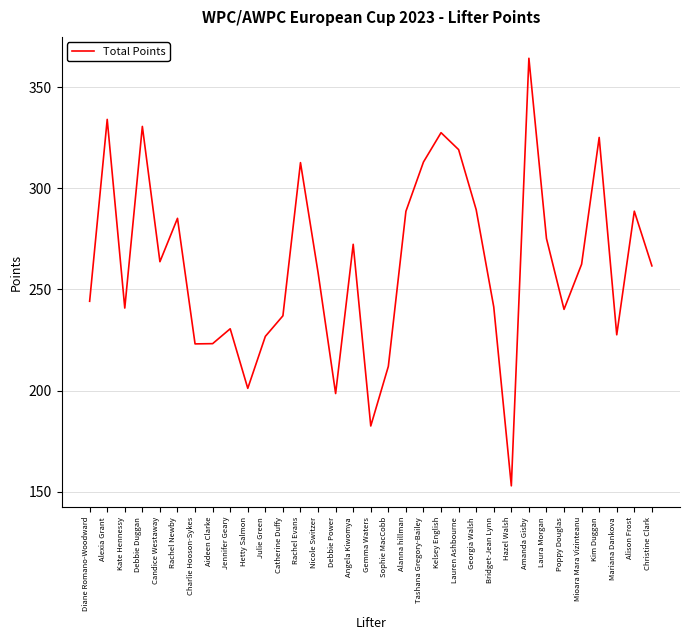

Which has a higher value, Aideen Clarke or Rachel Evans?

Rachel Evans